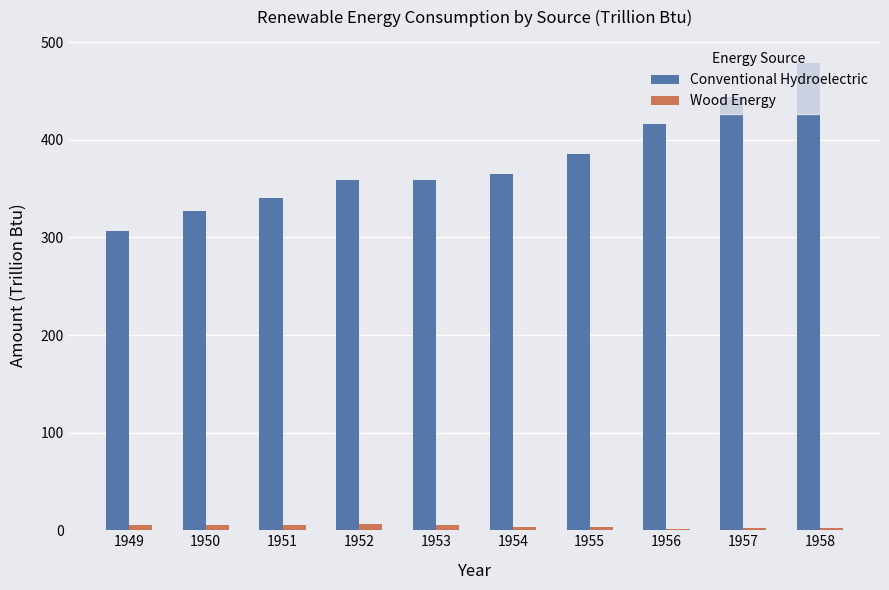

What value does the Wood Energy series have at 1951?

5.3